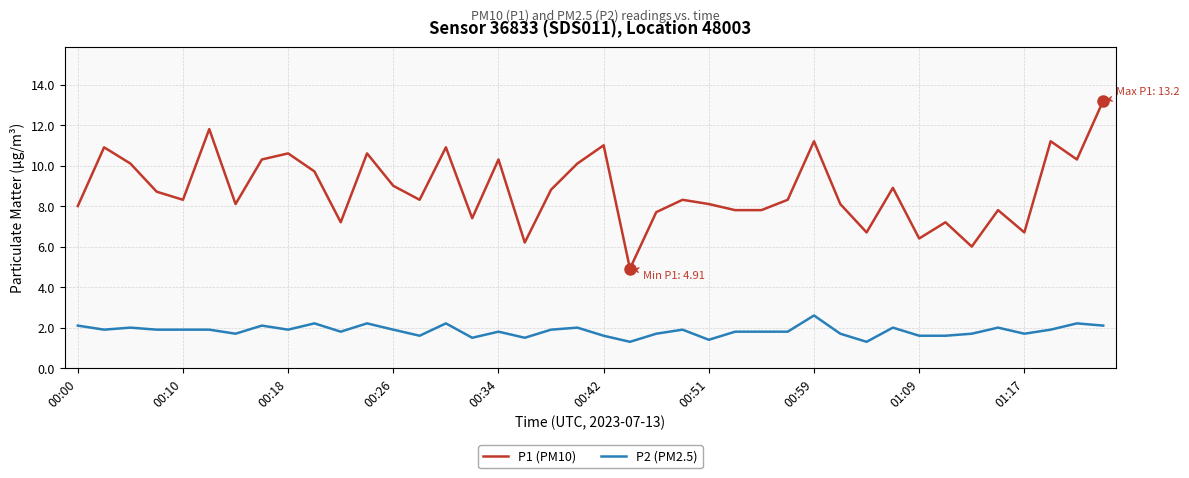

What is the difference between the maximum and minimum values in the P1 (PM10) series?

8.3